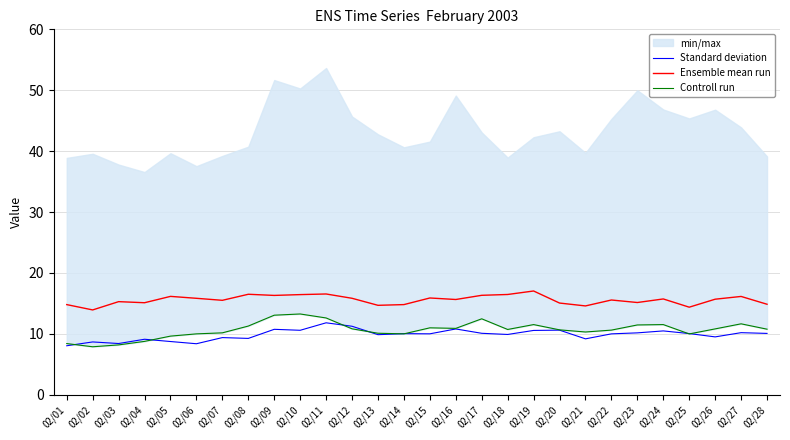

How many interior local peaks does the Ensemble mean run series have?

9